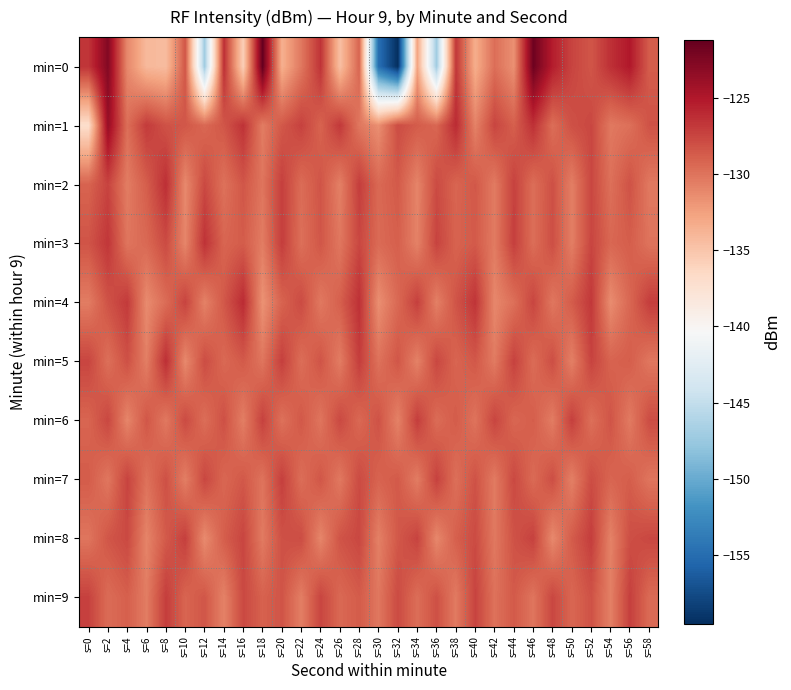

Which label corresponds to the largest value in the chart?

s=18